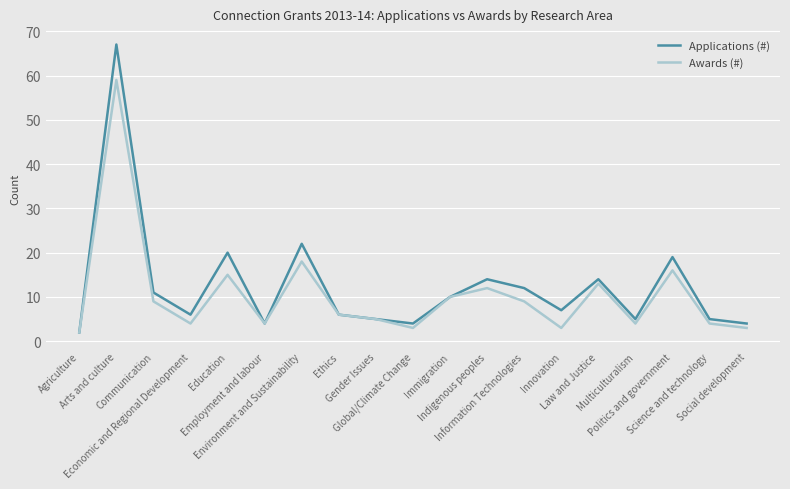

Rank the series by their maximum value, from highest to lowest.

Applications (#), Awards (#)